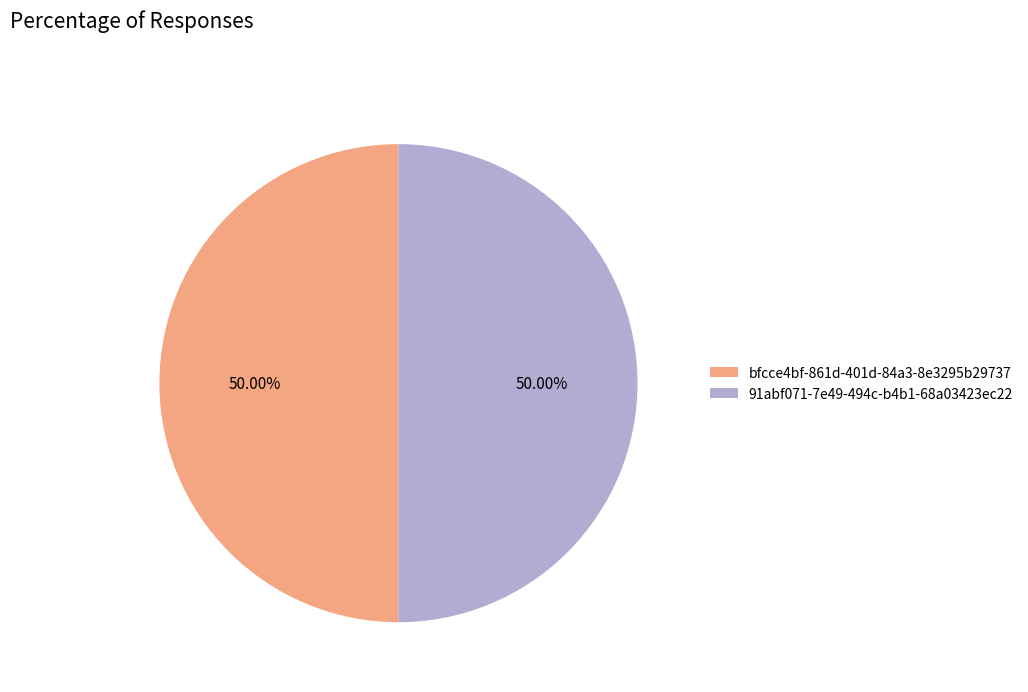

To the nearest percent, what portion does 91abf071-7e49-494c-b4b1-68a03423ec22 represent?

50%